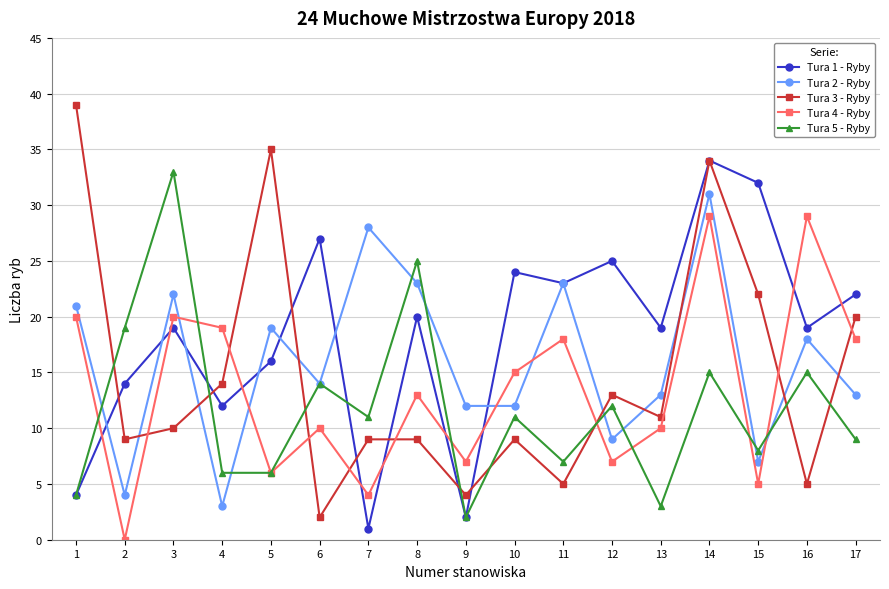

Does the chart display data point markers on the line(s)?

Yes